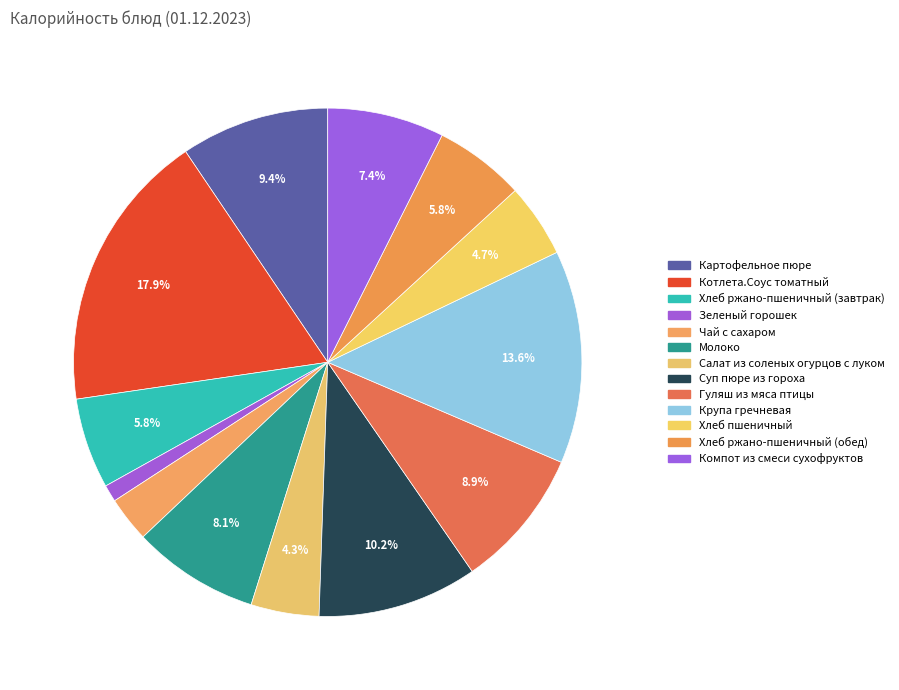

Does any single category account for the majority?

No